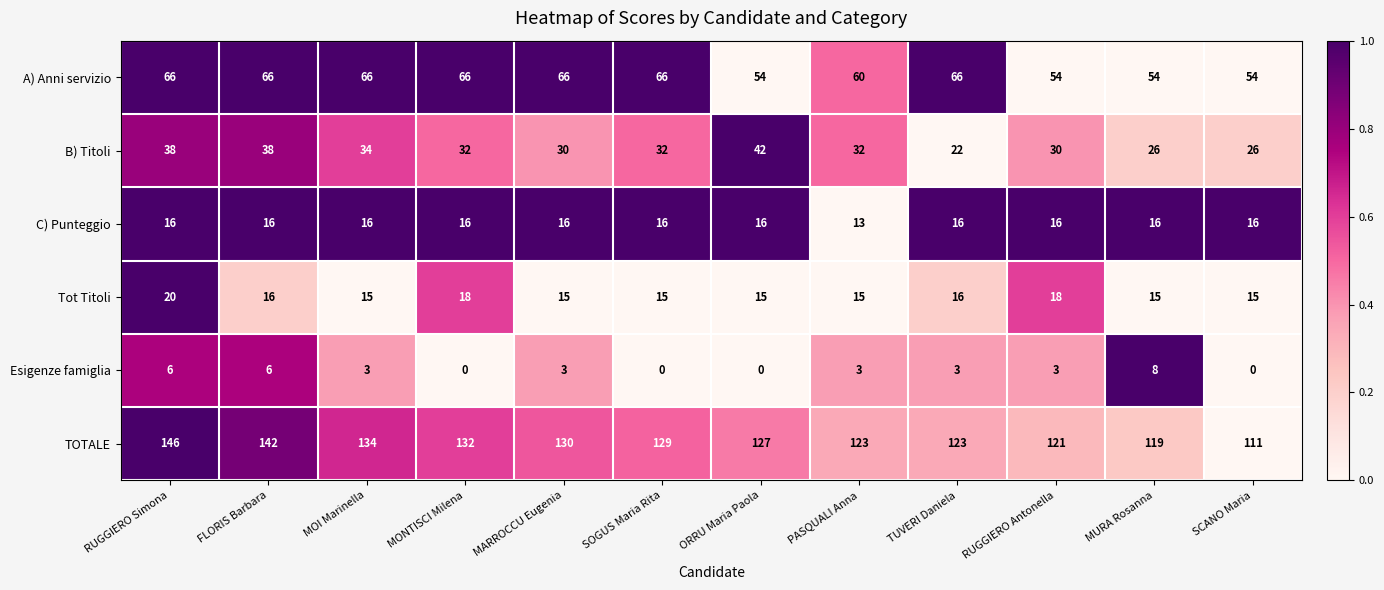

What is the total value across all series at SOGUS Maria Rita?

258